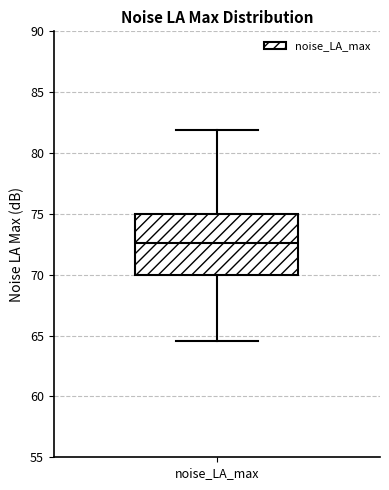

Where does the lower whisker of the box for noise_LA_max end on the y-axis? The values are not printed on the chart, so give them approximately, as read against the axis.

64.5